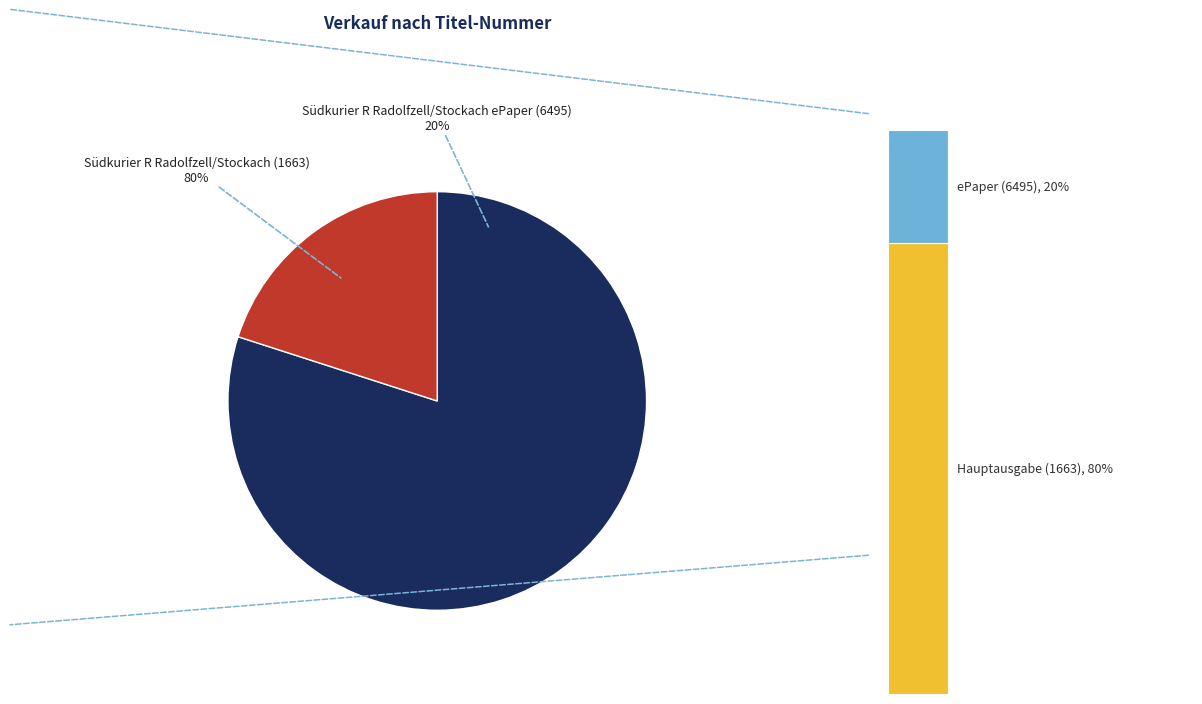

To the nearest percent, what is the difference between the largest and smallest slice percentages?

60%